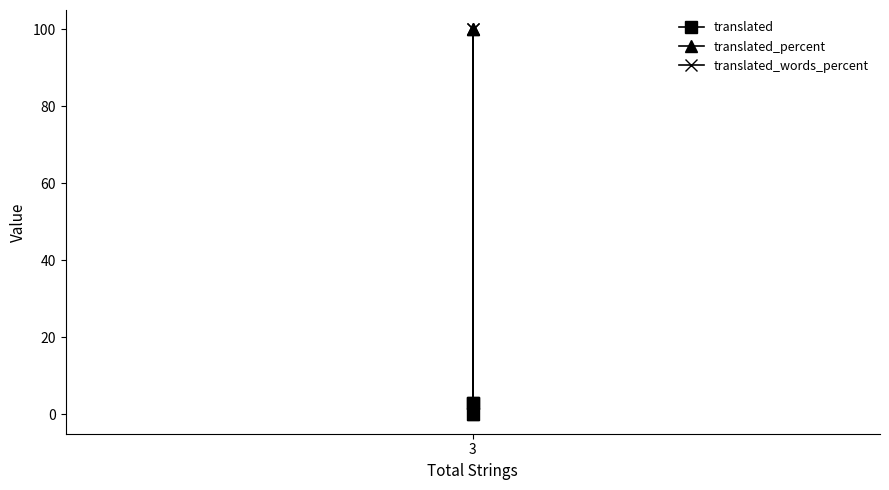

Reading left to right, extract all data points from this chart.

translated: 3	0	3
translated_percent: 100	0	100
translated_words_percent: 100	0	100